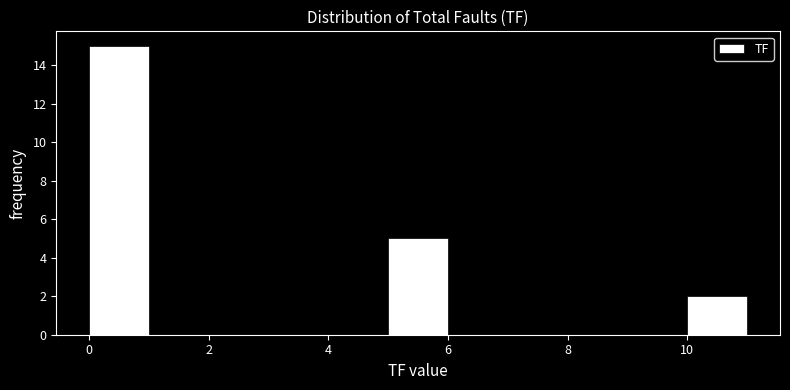

Reading left to right, list every bar in this chart as the range it spans on the x-axis followed by its height. The values are not printed on the chart, so give them approximately, as read against the axis.

0 to 1: 15
1 to 2: 0
2 to 3: 0
3 to 4: 0
4 to 5: 0
5 to 6: 5
6 to 7: 0
7 to 8: 0
8 to 9: 0
9 to 10: 0
10 to 11: 2